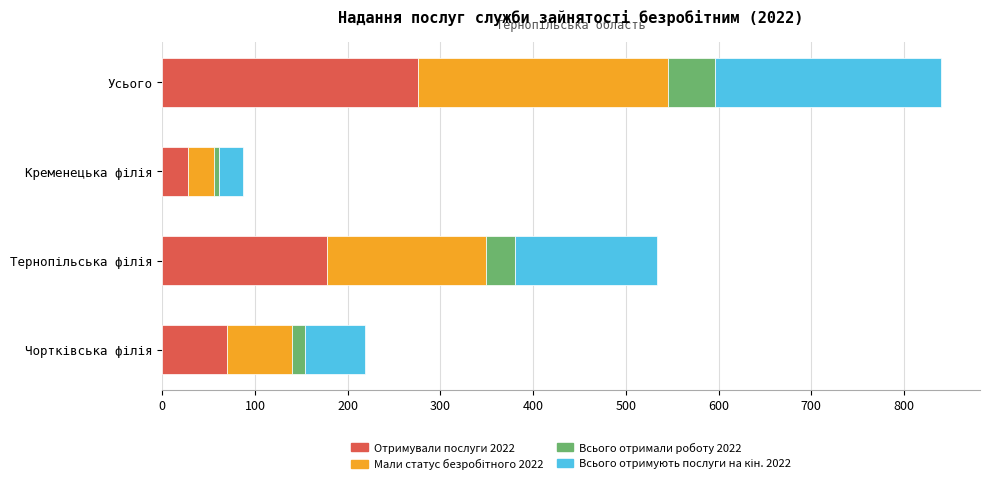

At which category is the sum across all series the highest?

Усього